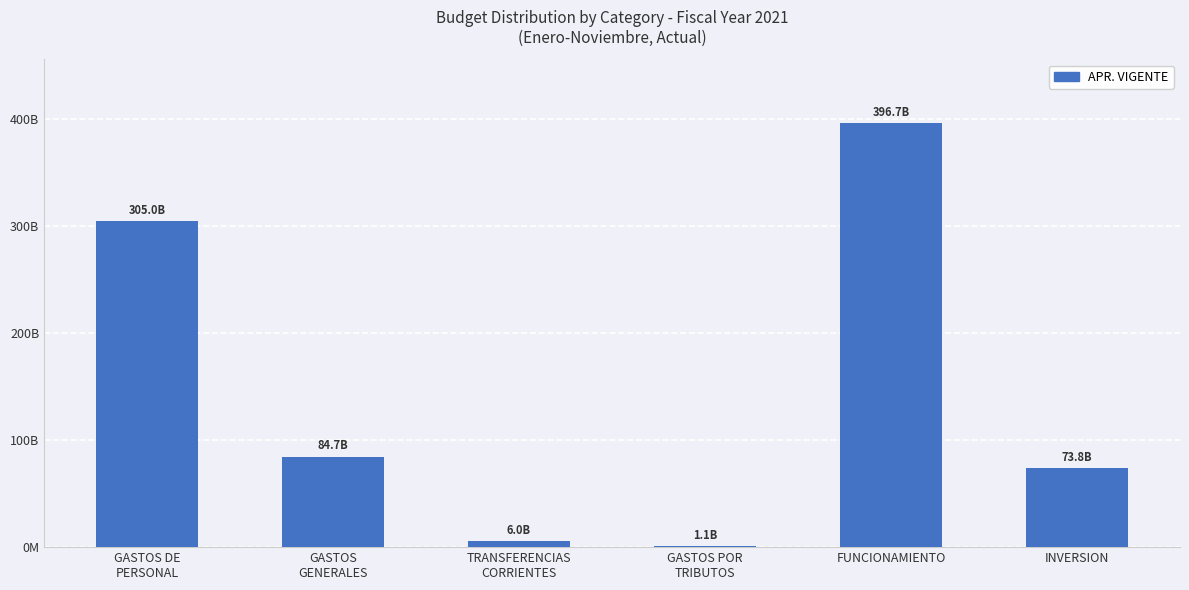

Read the value at TRANSFERENCIAS
CORRIENTES, to the nearest 50.

5962685450